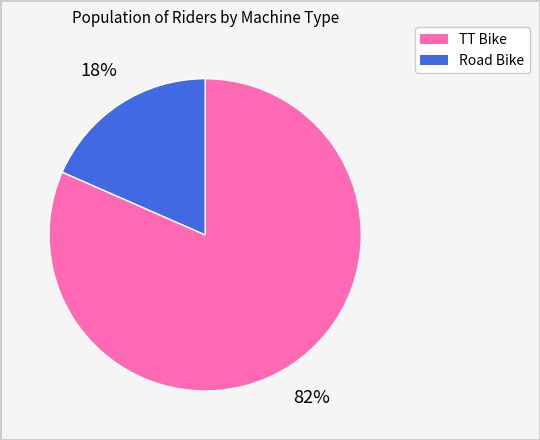

Which category has the smallest portion of the pie?

Road Bike